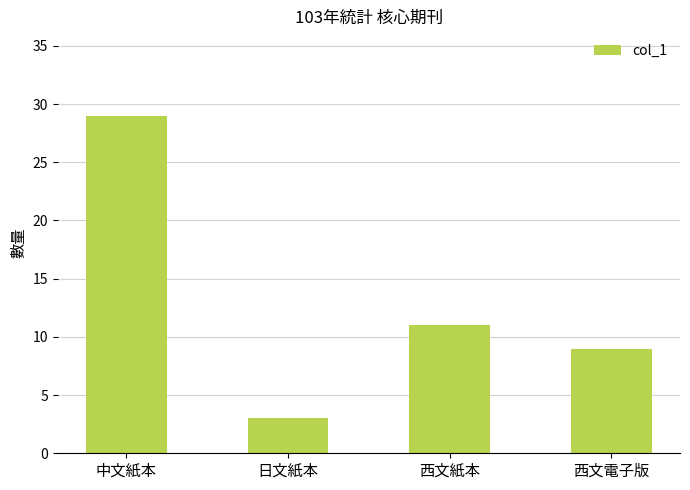

Reading left to right, list all the values displayed in this chart.

中文紙本=29	日文紙本=3	西文紙本=11	西文電子版=9